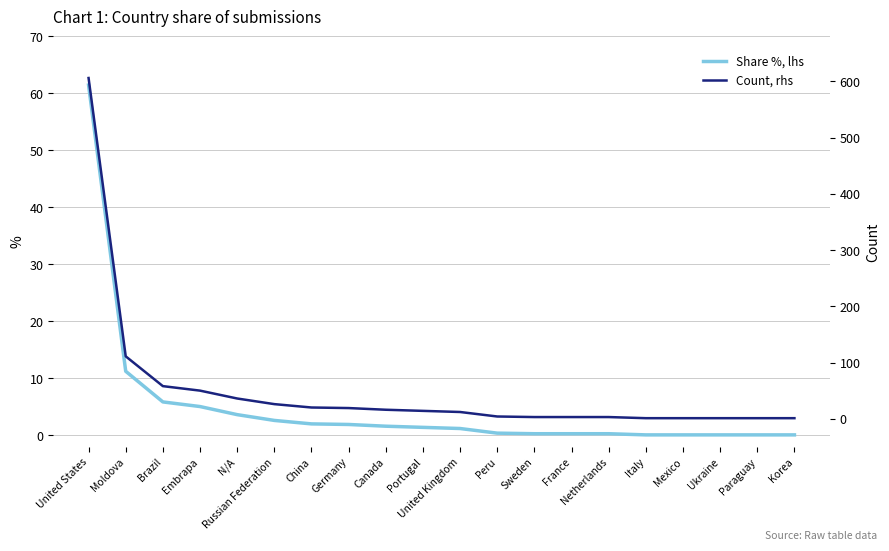

What is the highest value of the Share %, lhs series?

61.5